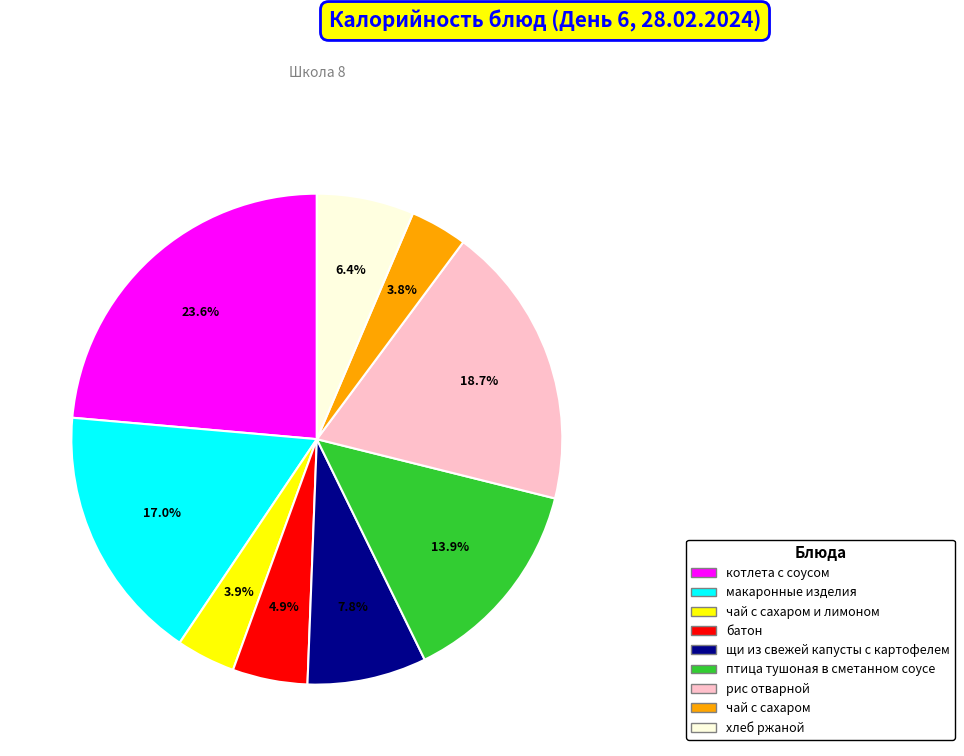

Which slice is the largest?

котлета с соусом